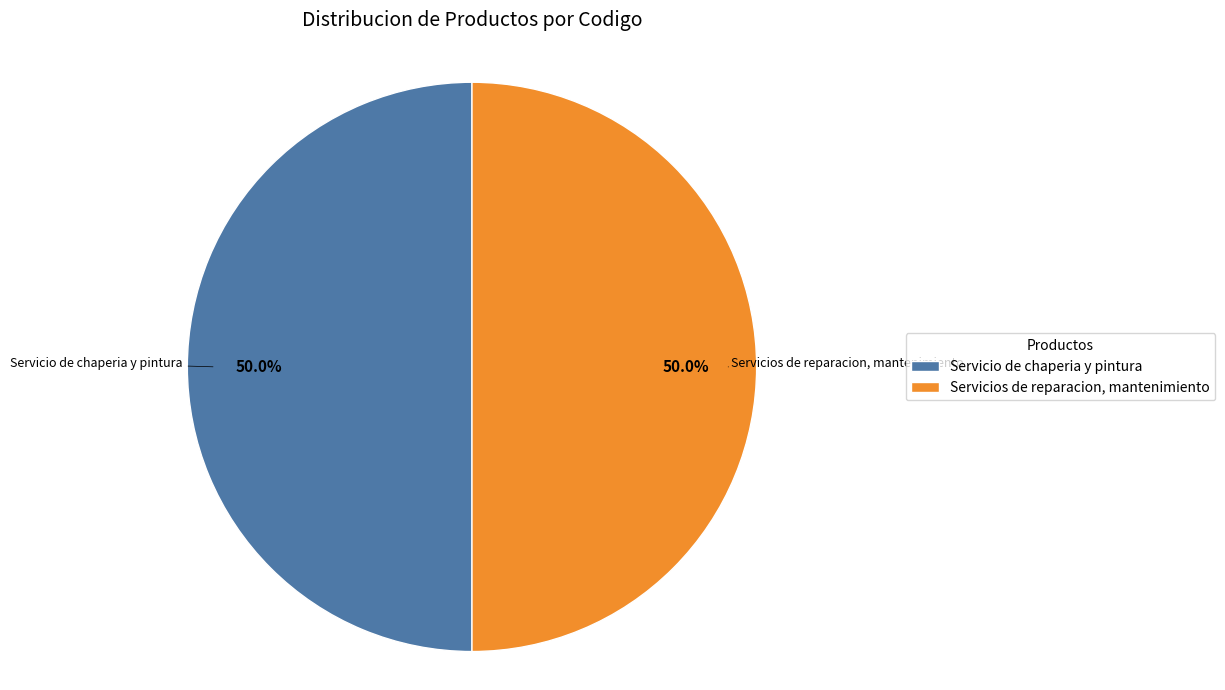

Count the number of slices in the pie.

2